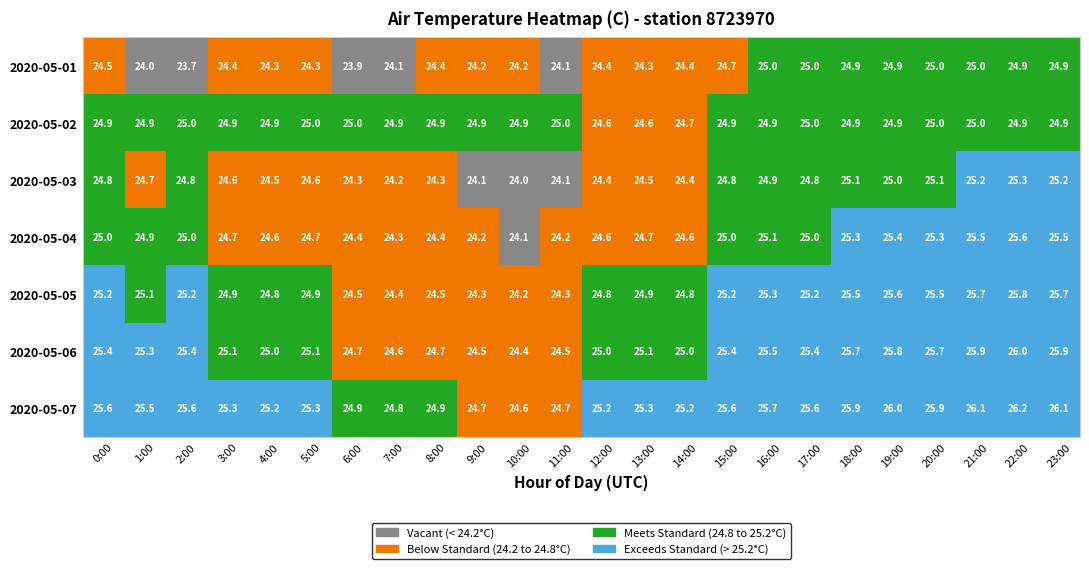

What is the highest value of the 2020-05-02 series?

25.0